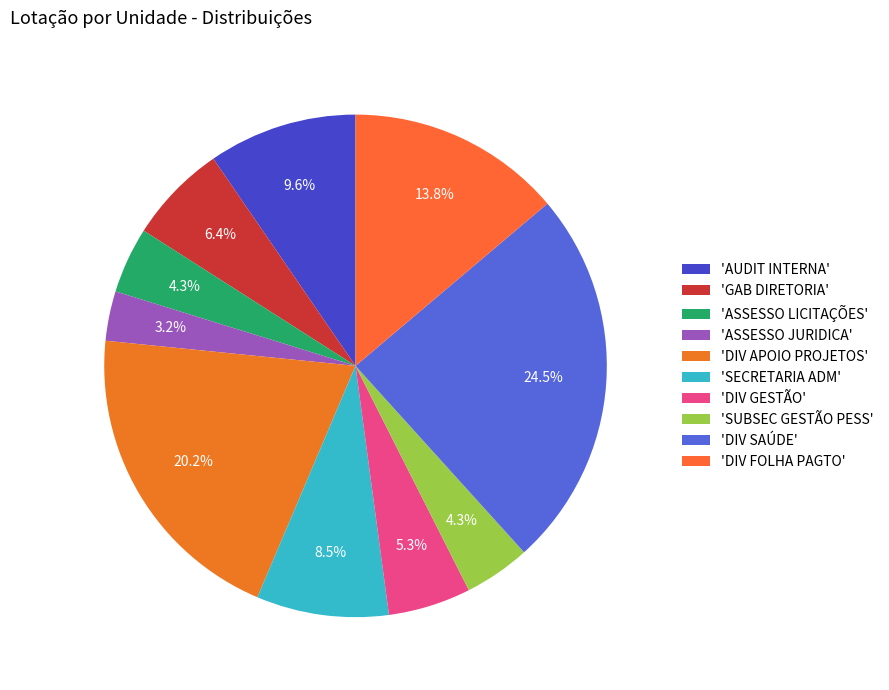

Which slice is the smallest?

'ASSESSO JURIDICA'